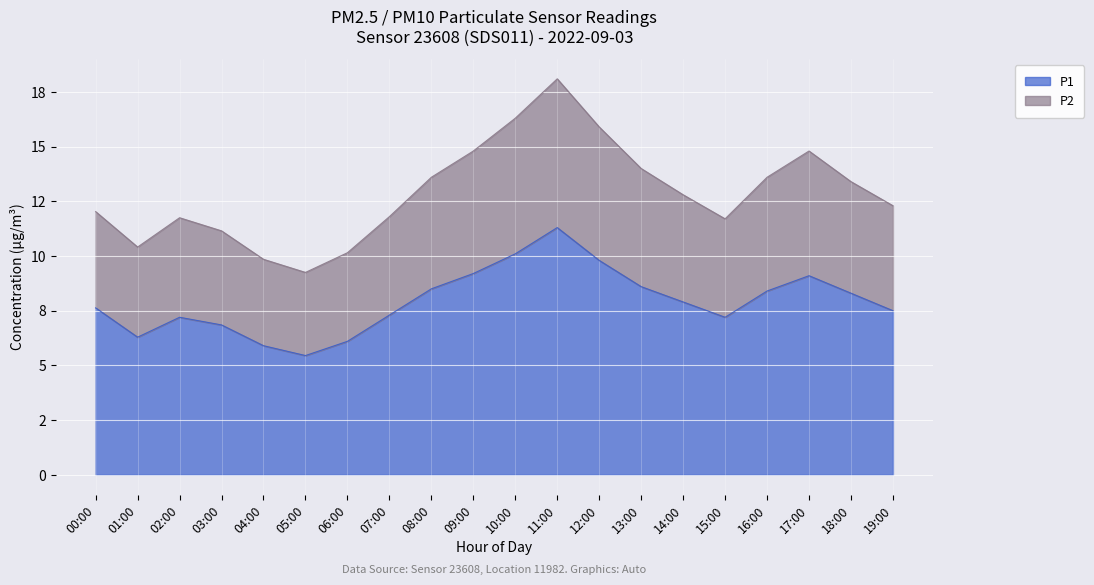

Which series changed the most between 15:00 and 17:00?

P2